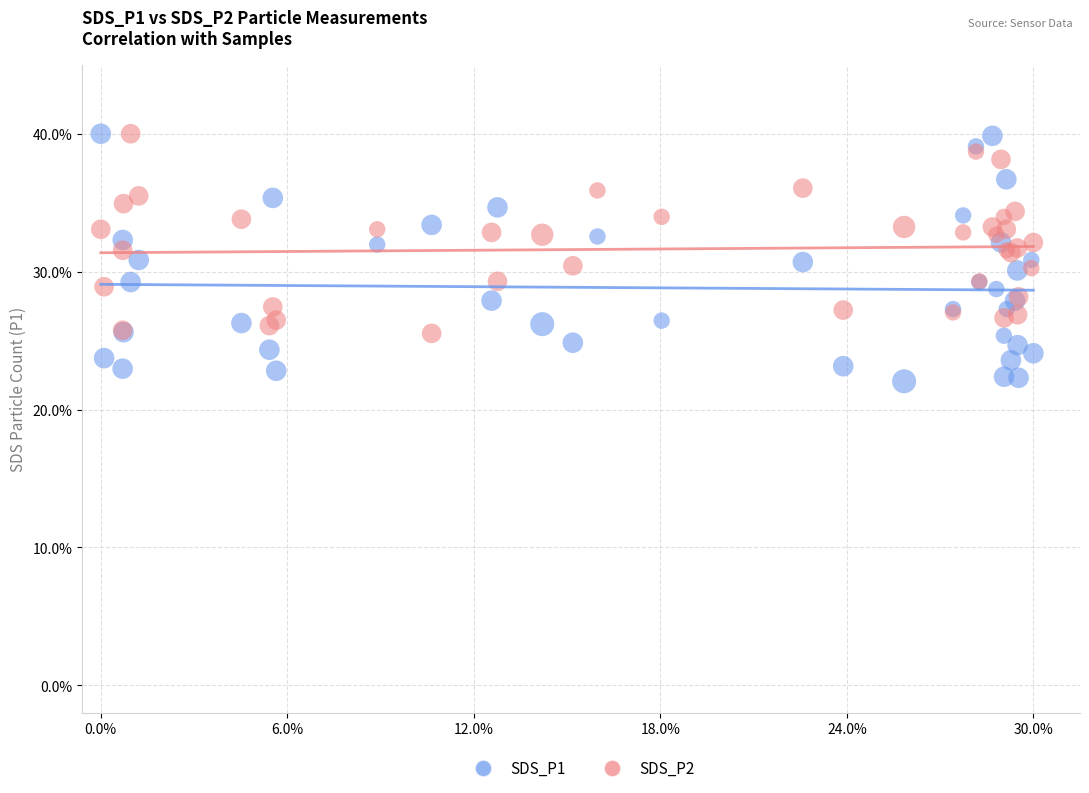

What are all the series names shown in the legend?

SDS_P1, SDS_P2